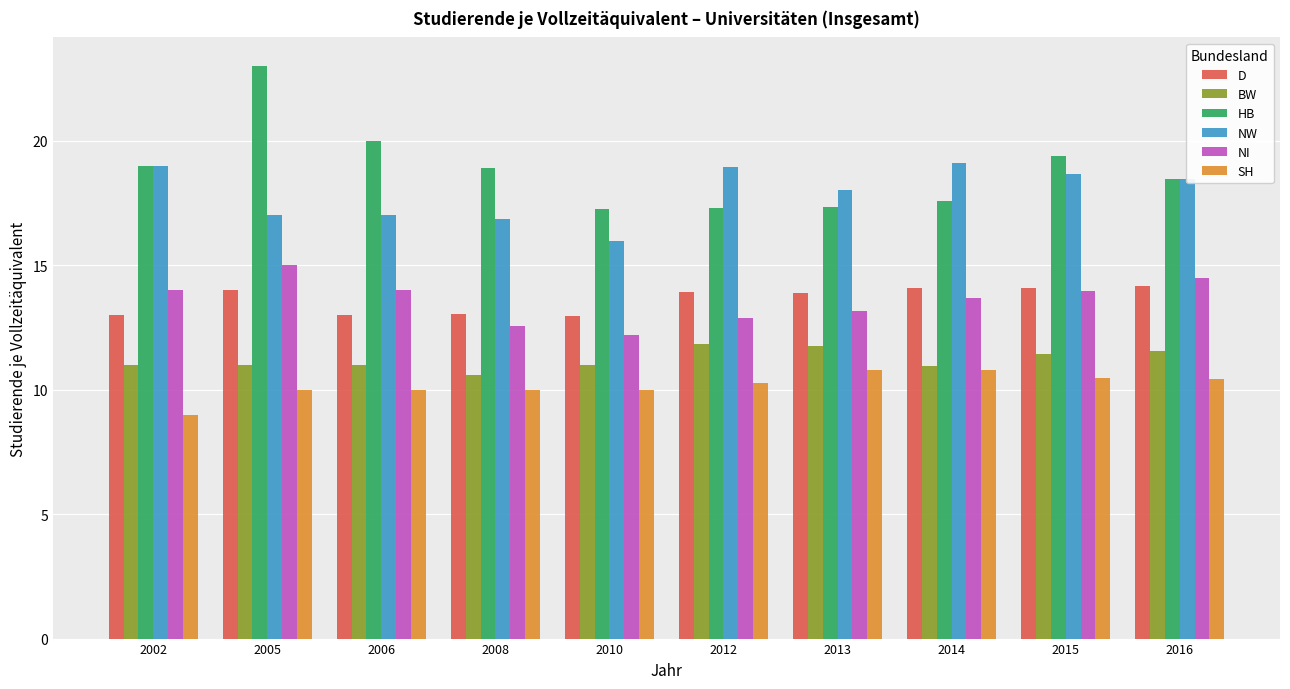

Is the value of BW at 2005 greater than the value of HB at 2015?

No